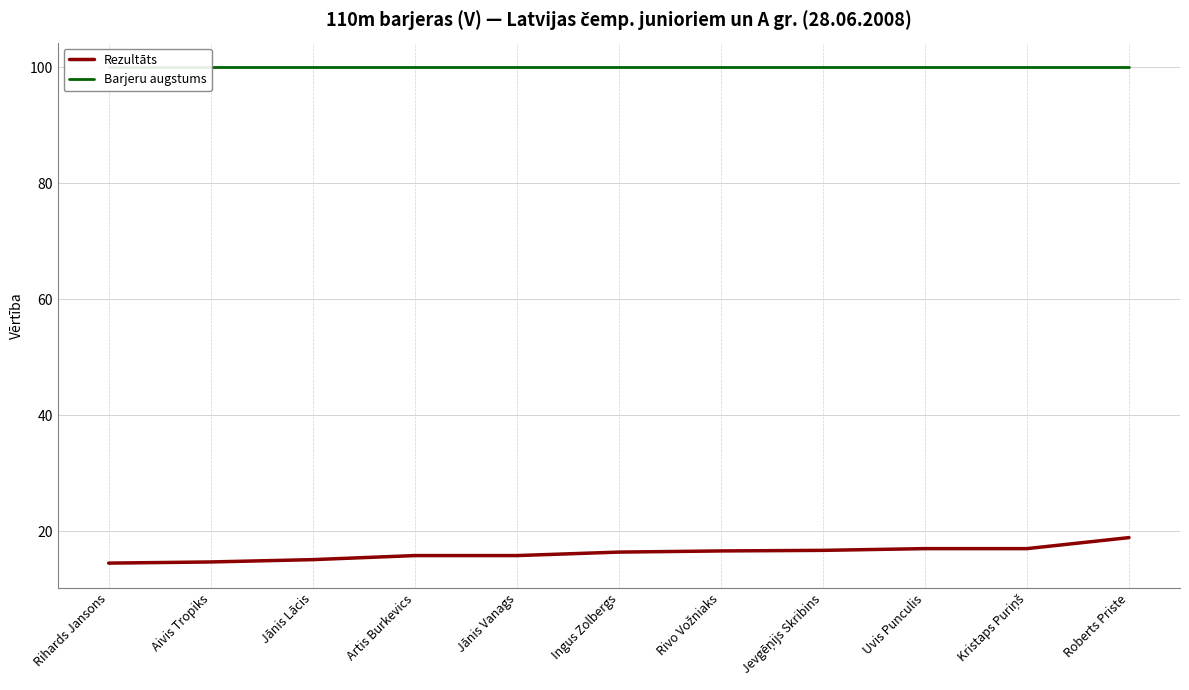

Is it true that Rezultāts equals 6.4 at Jevgēņijs Skribins?

False